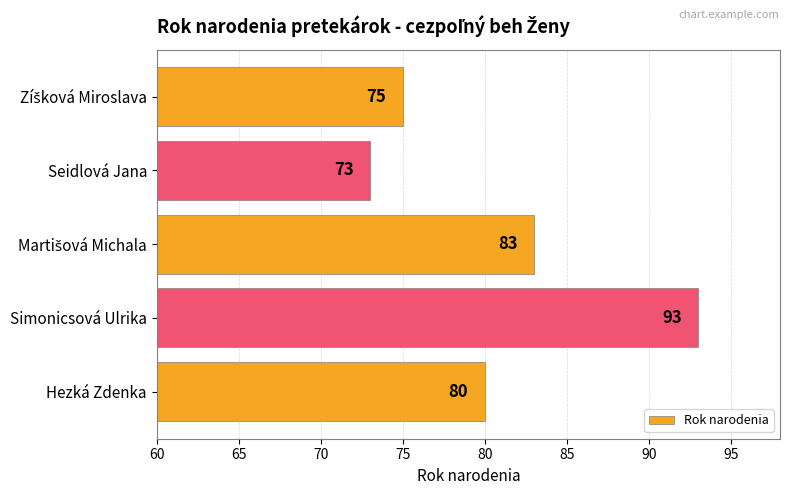

Count the values in the range 75 to 83.

3